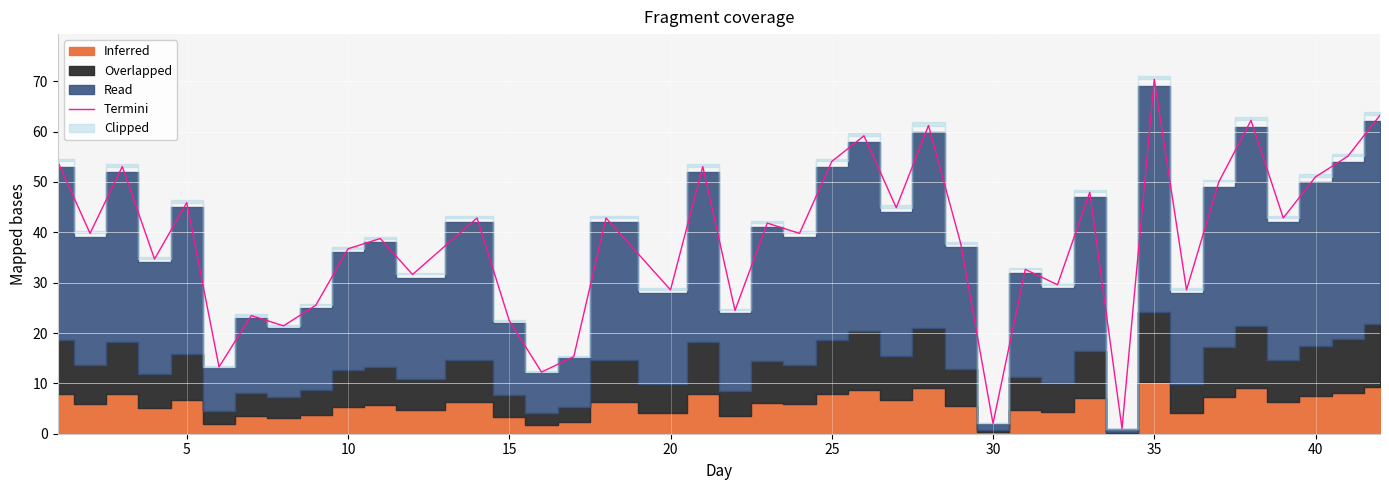

What is the maximum value shown in the chart?

70.4